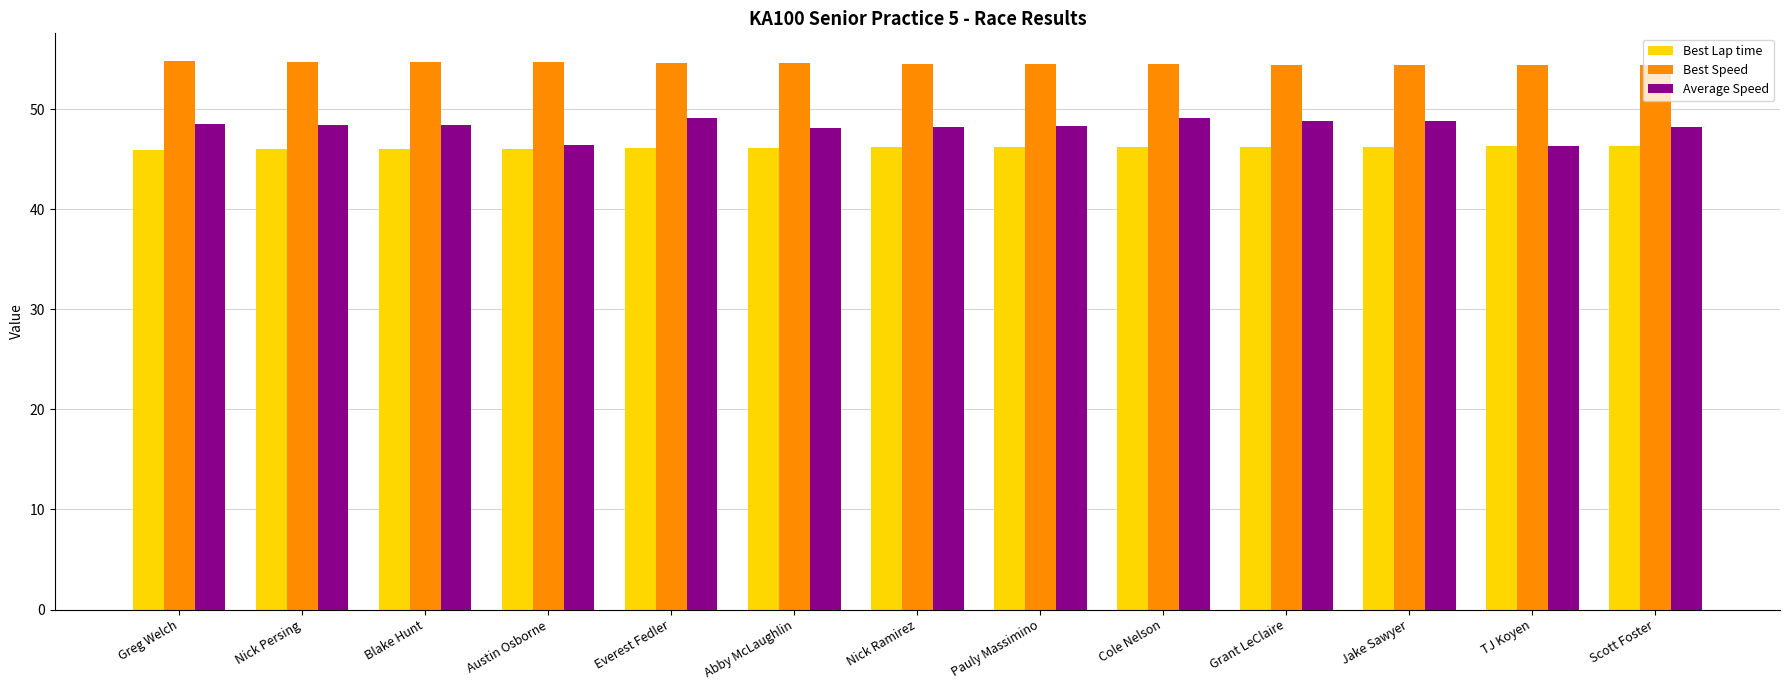

What is the label of the 11th bar from the left?

Jake Sawyer